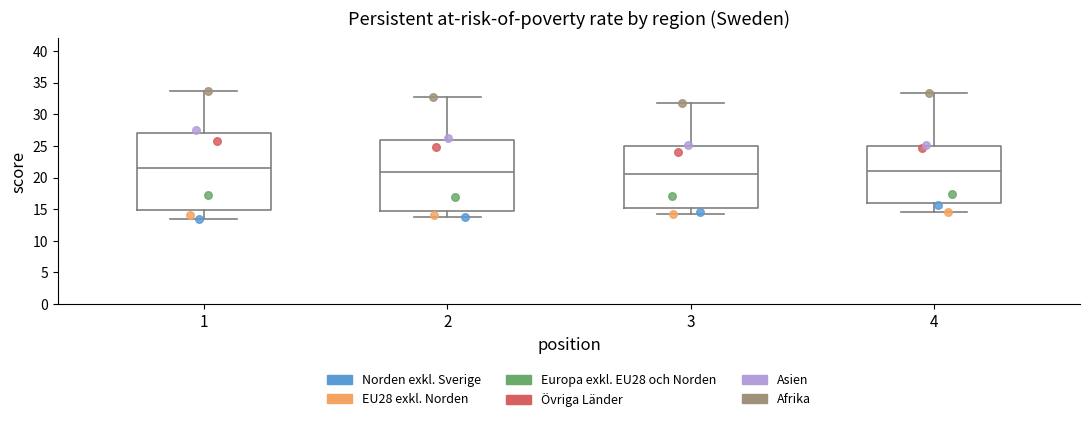

Reading left to right, transcribe this box plot: for each box, give where its median line is, the range the box spans, and where its two whiskers end, as read against the y-axis. The values are not printed on the chart, so give them approximately, as read against the axis.

1: median 21.5, box 15.0 to 27.0, whiskers 13.5 to 33.5
2: median 21.0, box 15.0 to 26.0, whiskers 13.5 to 32.5
3: median 20.5, box 15.0 to 25.0, whiskers 14.0 to 32.0
4: median 21.0, box 16.0 to 25.0, whiskers 14.5 to 33.5